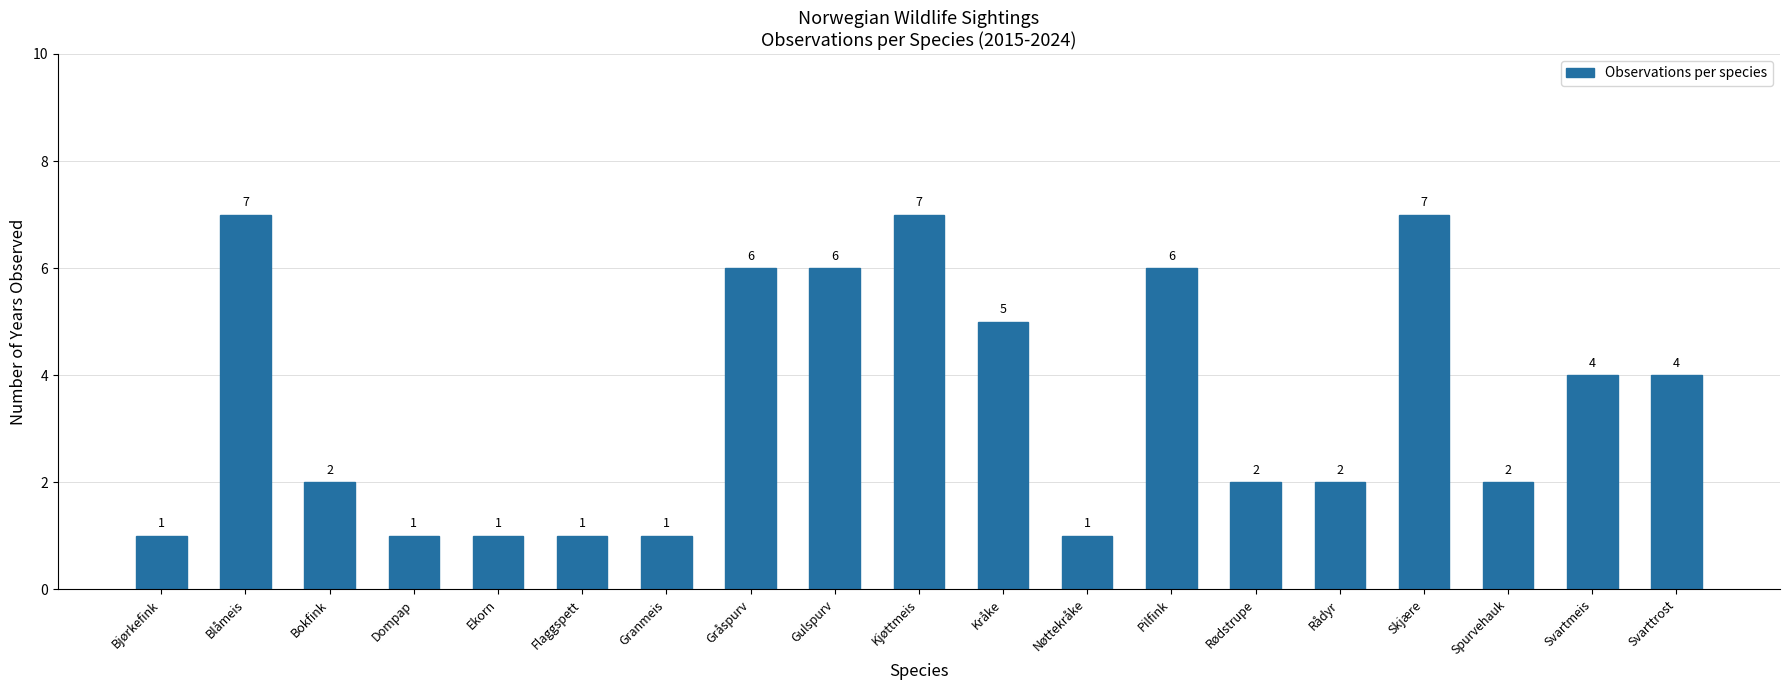

What is the label of the 6th bar from the left?

Flaggspett